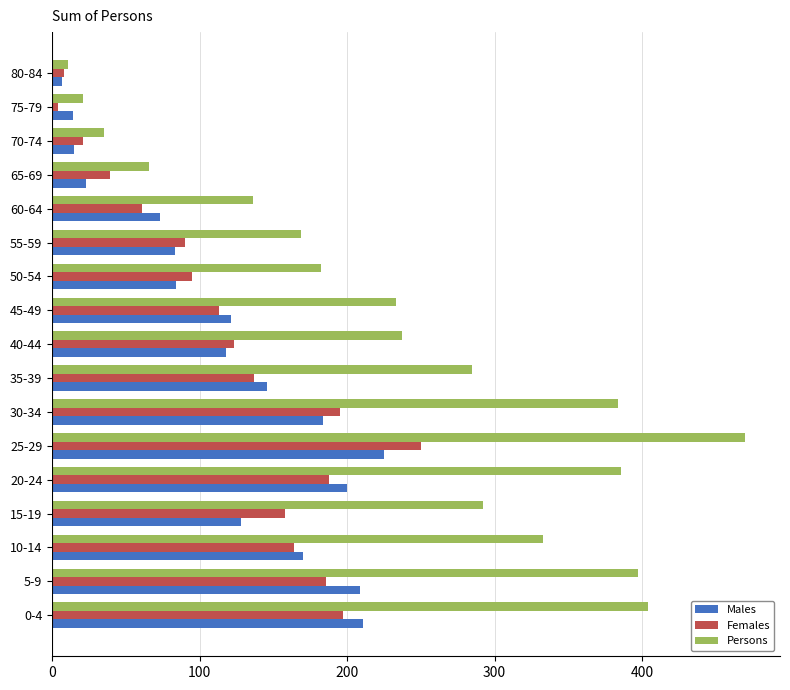

At how many categories does at least one series exceed 288?

7